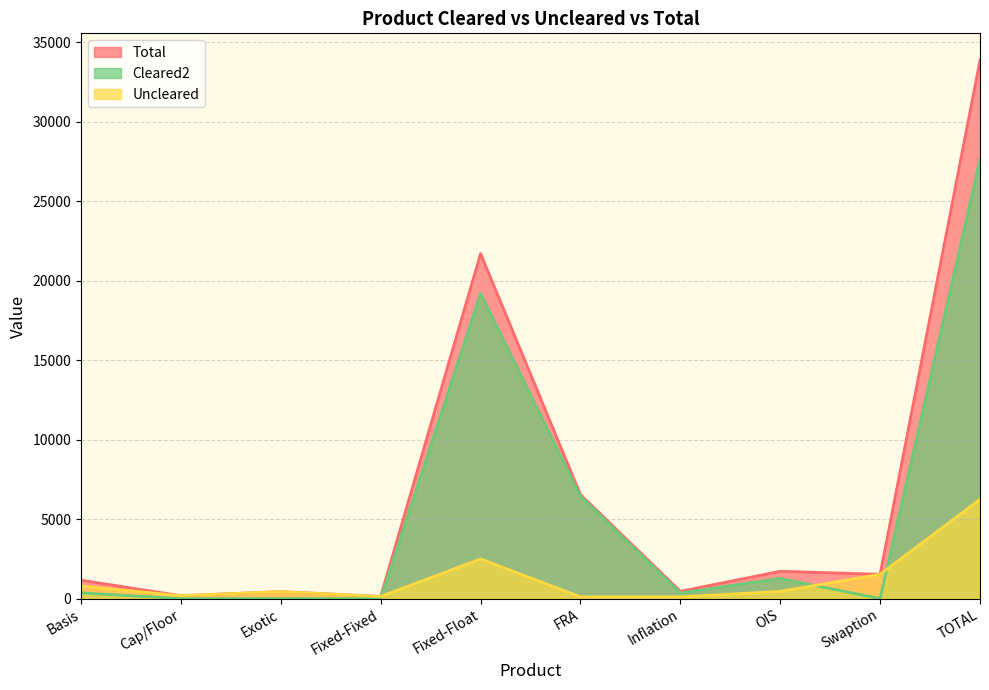

What are all the series names shown in the legend?

Total, Cleared2, Uncleared